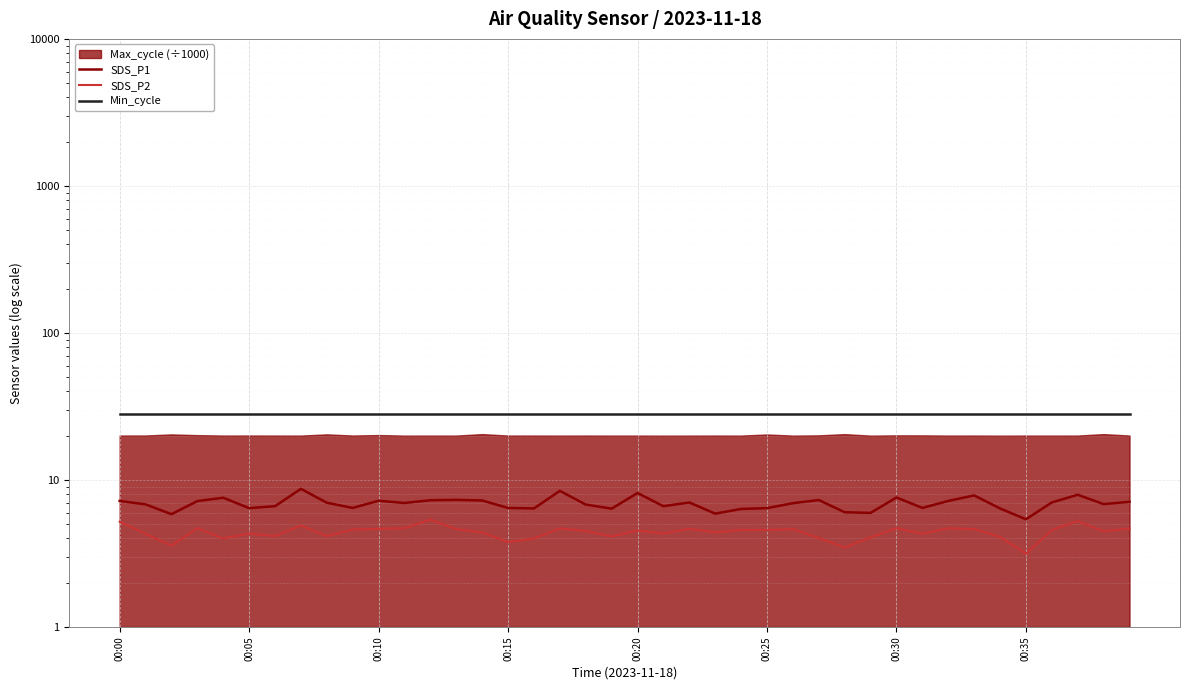

List the labels in order of SDS_P2 value, smallest first.

35, 28, 00:10, 15, 00:20, 16, 27, 29, 34, 19, 00:30, 8, 00:05, 31, 00:25, 21, 14, 23, 38, 18, 20, 24, 25, 36, 9, 13, 26, 33, 10, 22, 17, 39, 00:15, 11, 30, 32, 00:35, 00:00, 37, 12